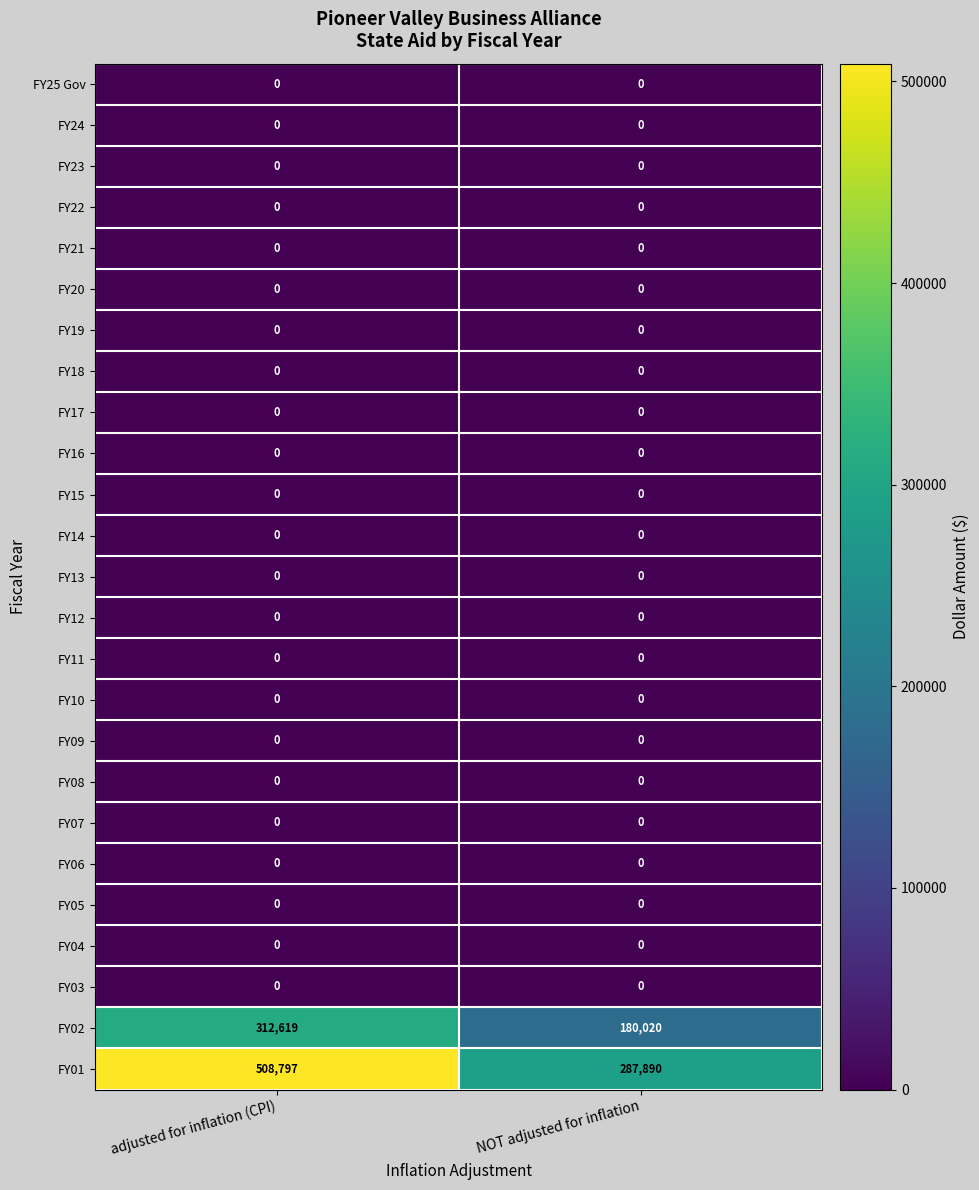

Which series has the largest total across all categories?

FY01